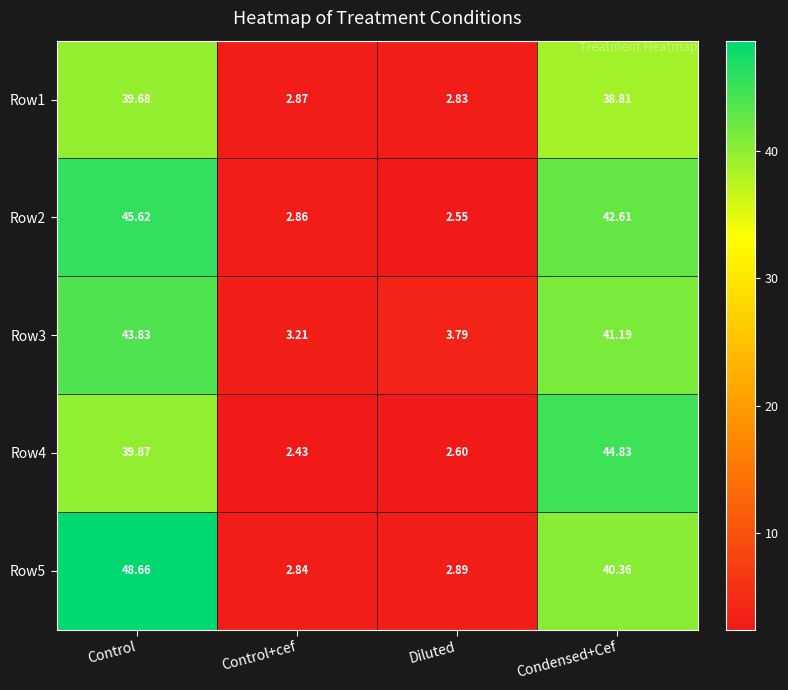

Rank the series by their maximum value, from lowest to highest.

Row1, Row3, Row4, Row2, Row5